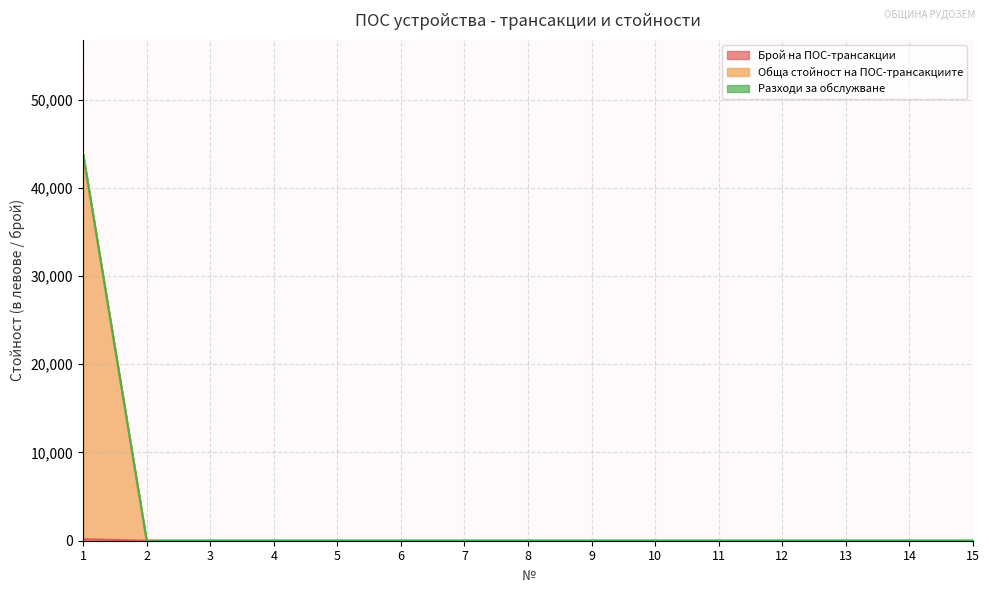

The Обща стойност на ПОС-трансакциите series shows 0 at 15. True or false?

True